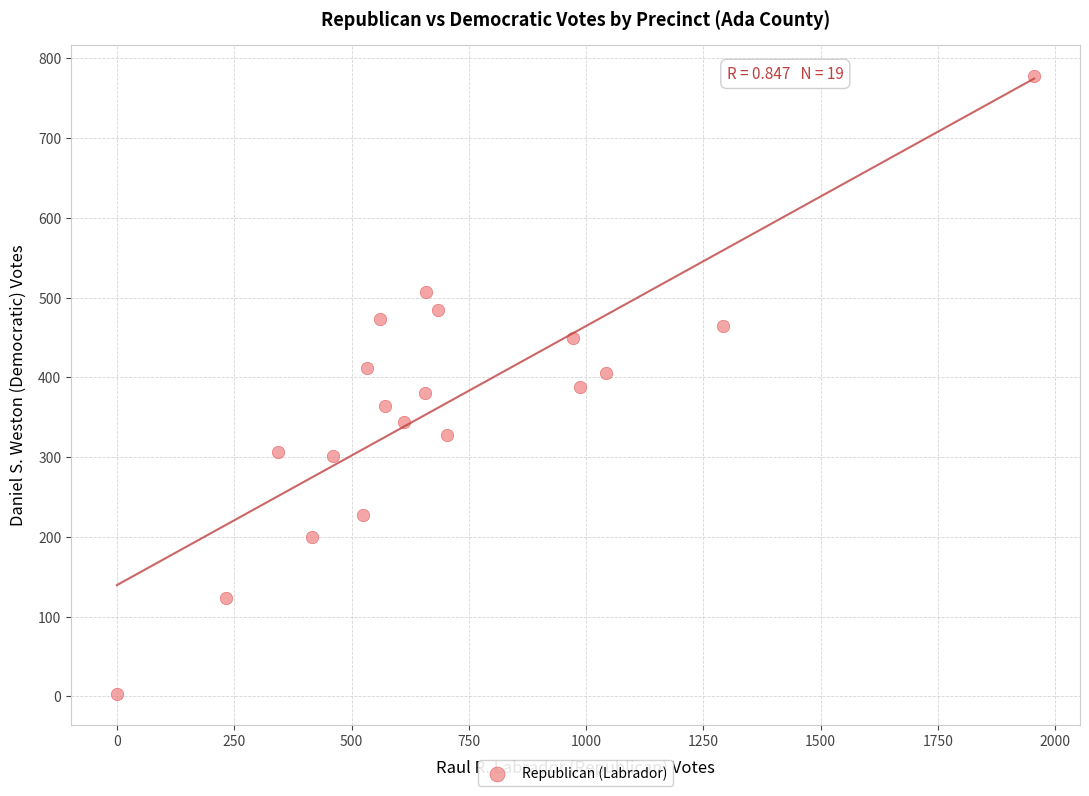

What is the range of X values (max minus min)?

1955